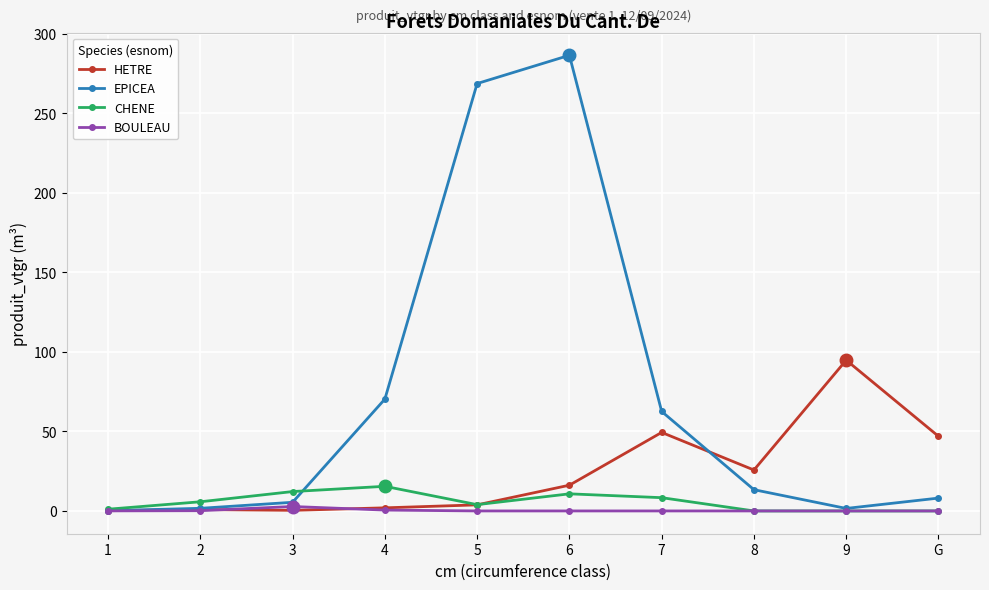

How many values in the HETRE series exceed 16?

5